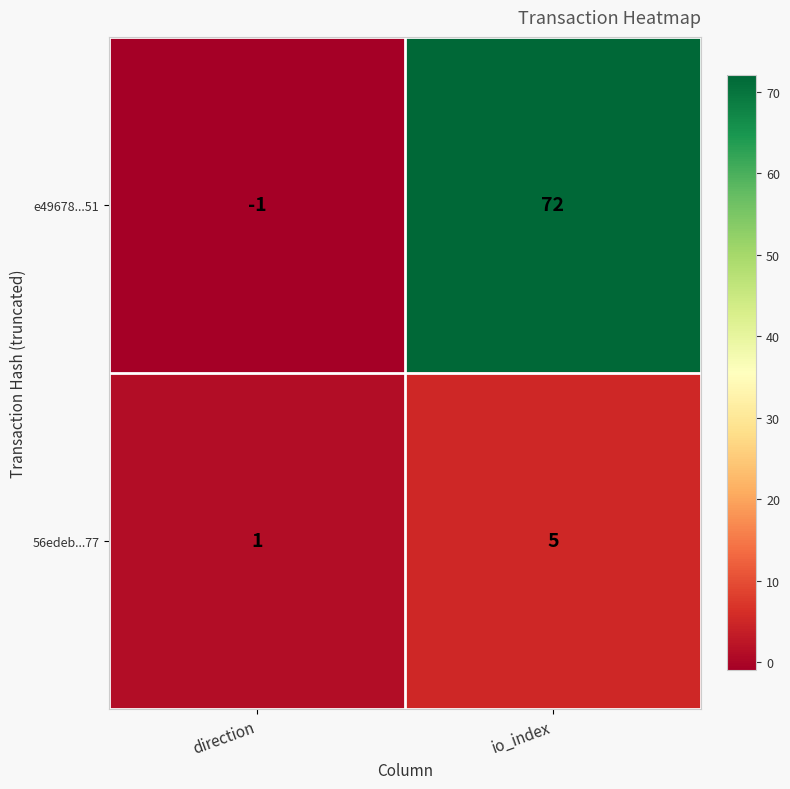

Between direction and io_index, which series saw the biggest shift?

e49678...51